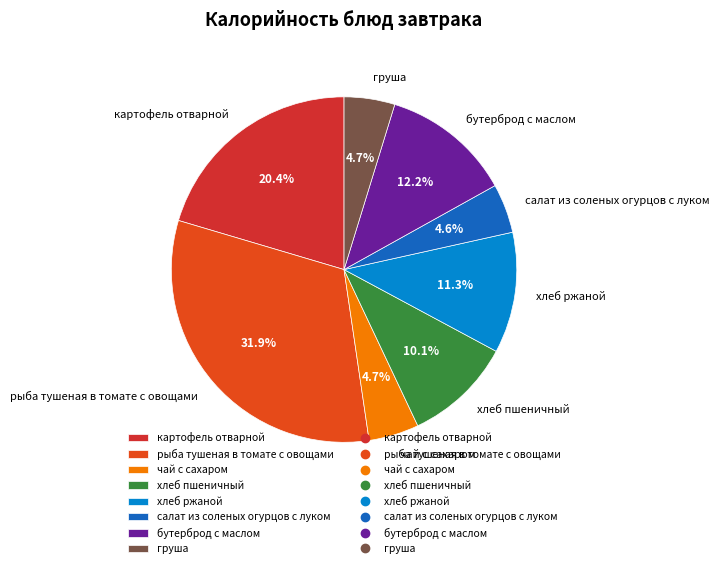

How many segments does this pie chart have?

8